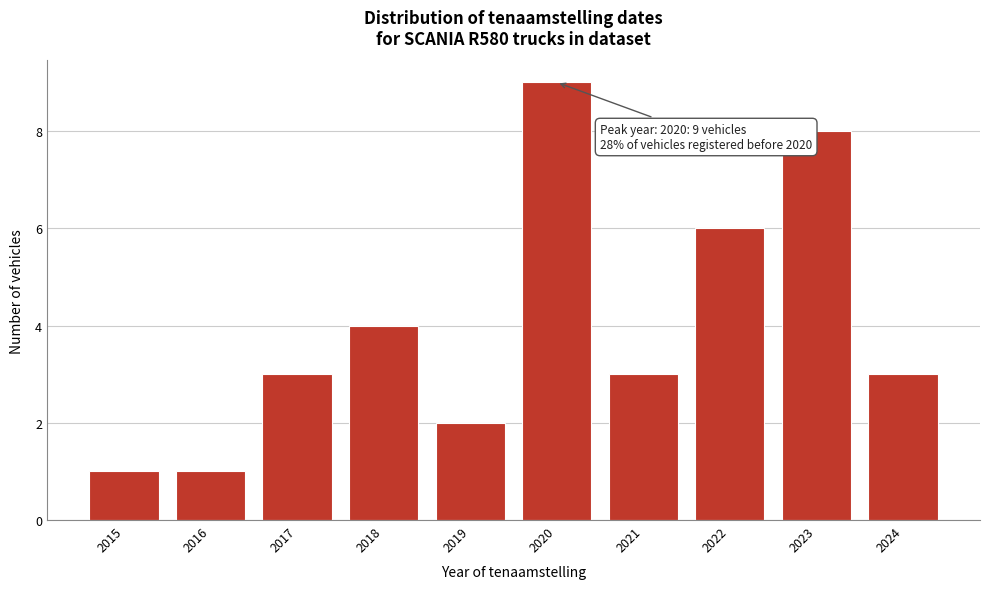

Reading left to right, what are all the values shown in this chart?

2015=1	2016=1	2017=3	2018=4	2019=2	2020=9	2021=3	2022=6	2023=8	2024=3